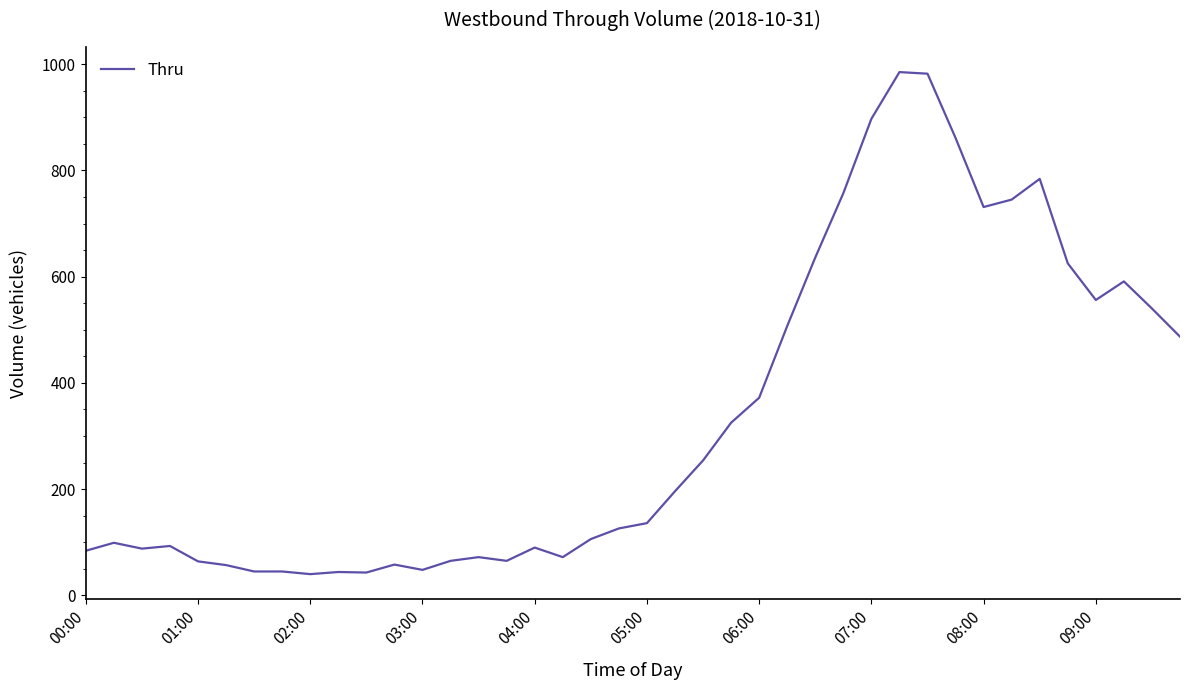

What is the greatest value displayed?

985